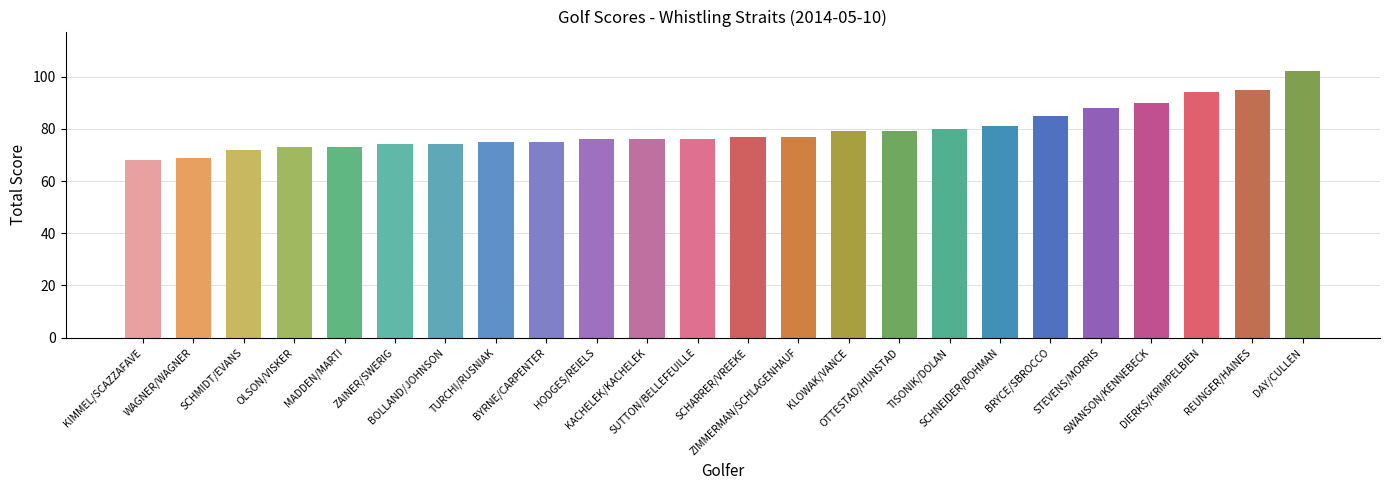

How many values are below 77?

12